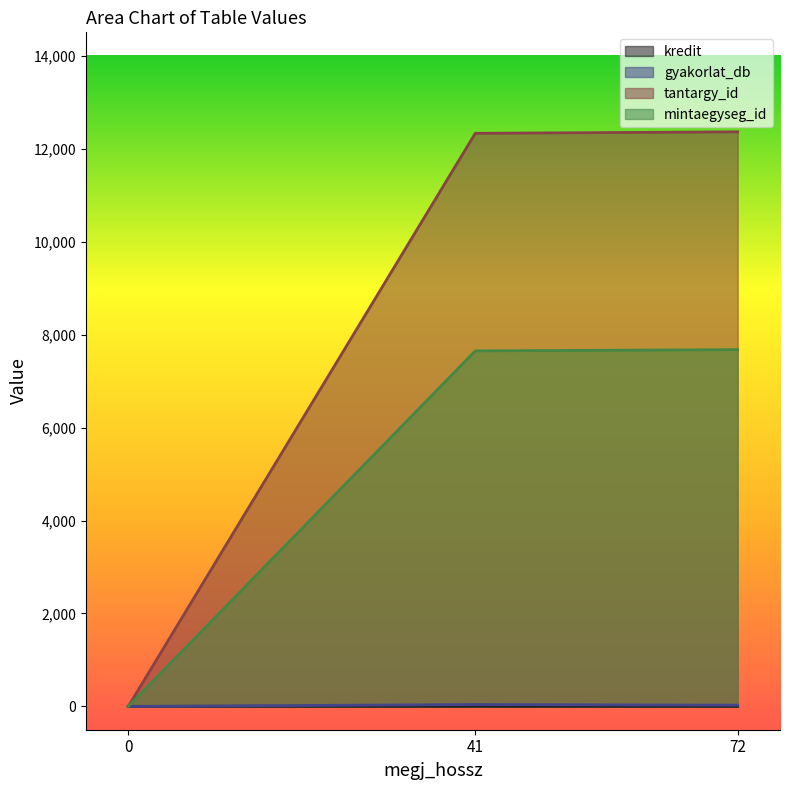

Which series has the largest total across all categories?

tantargy_id